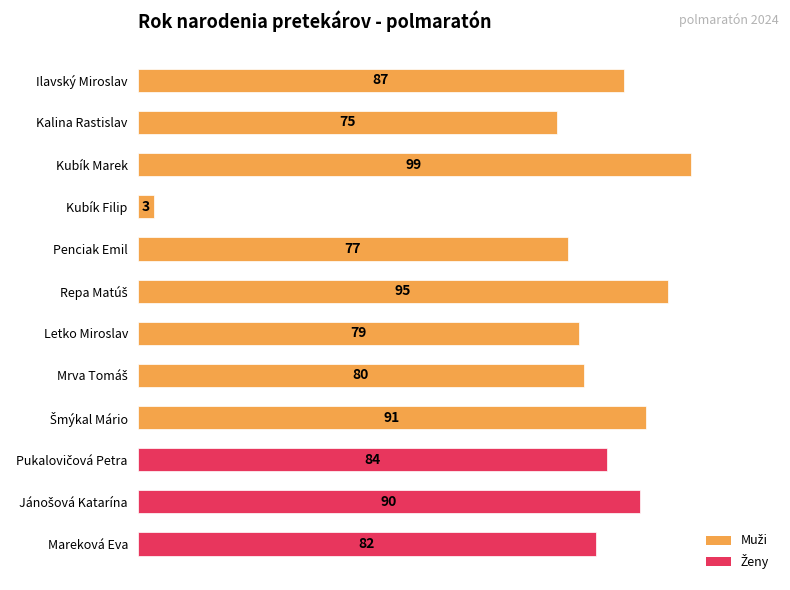

The chart shows a value of 79 at Letko Miroslav. True or false?

True